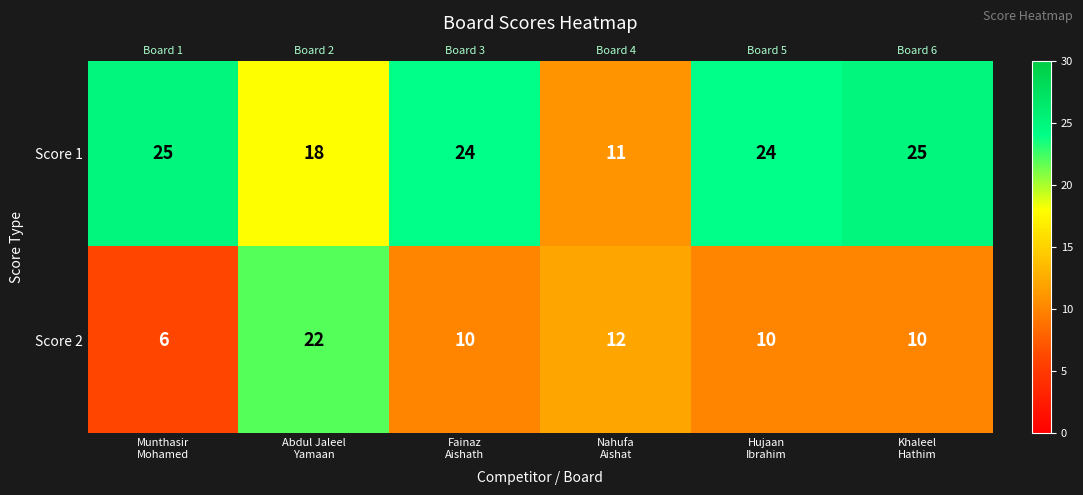

True or false: Score 2 has a value of 29 at Abdul Jaleel Yamaan.

False